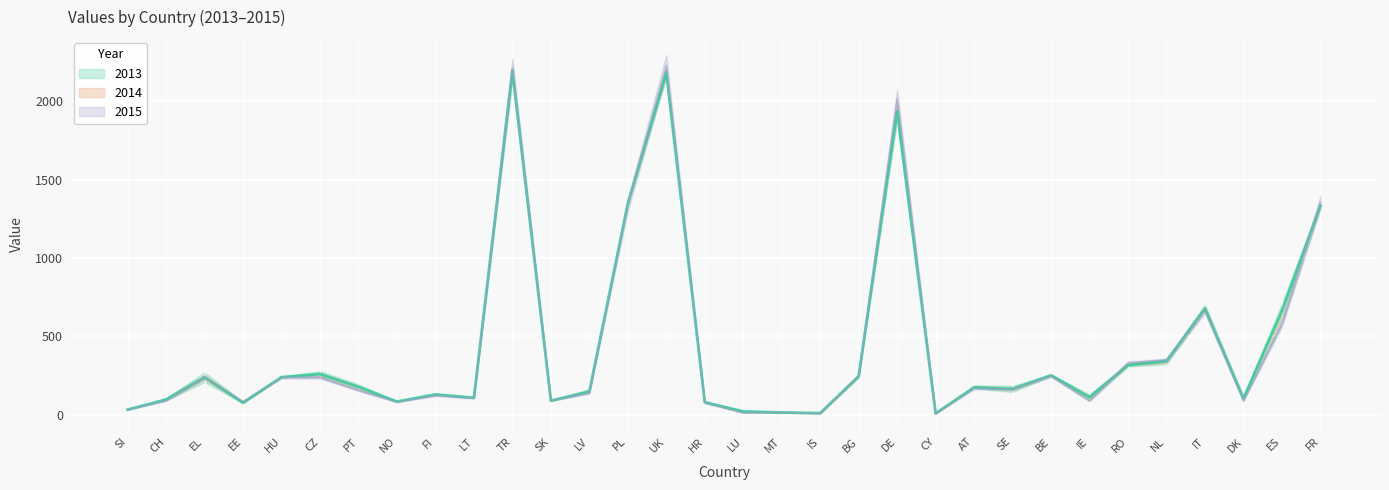

What is the average value of the 2014 series?

431.9